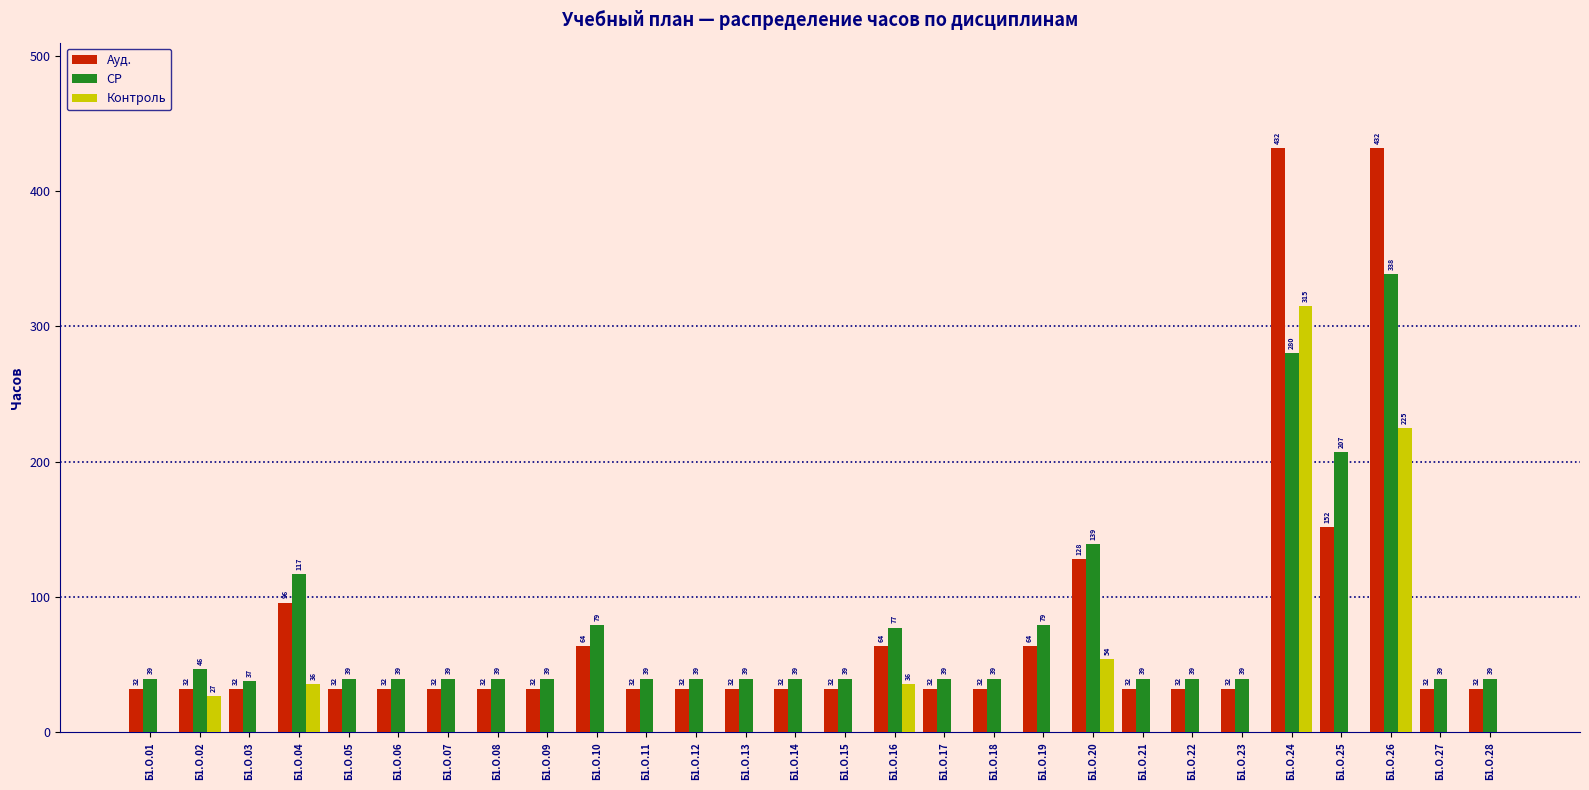

Which series has the largest total across all categories?

СР